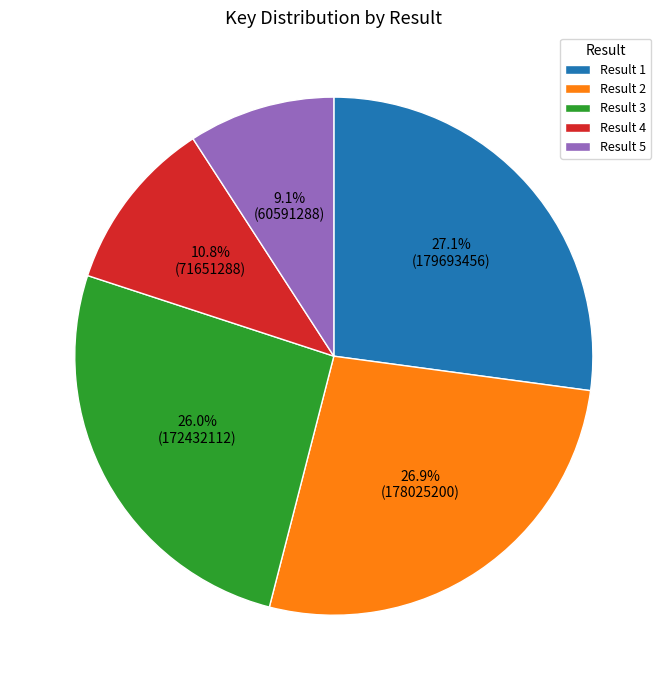

What is the ratio of the value at Result 1 to the value at Result 4?

2.5